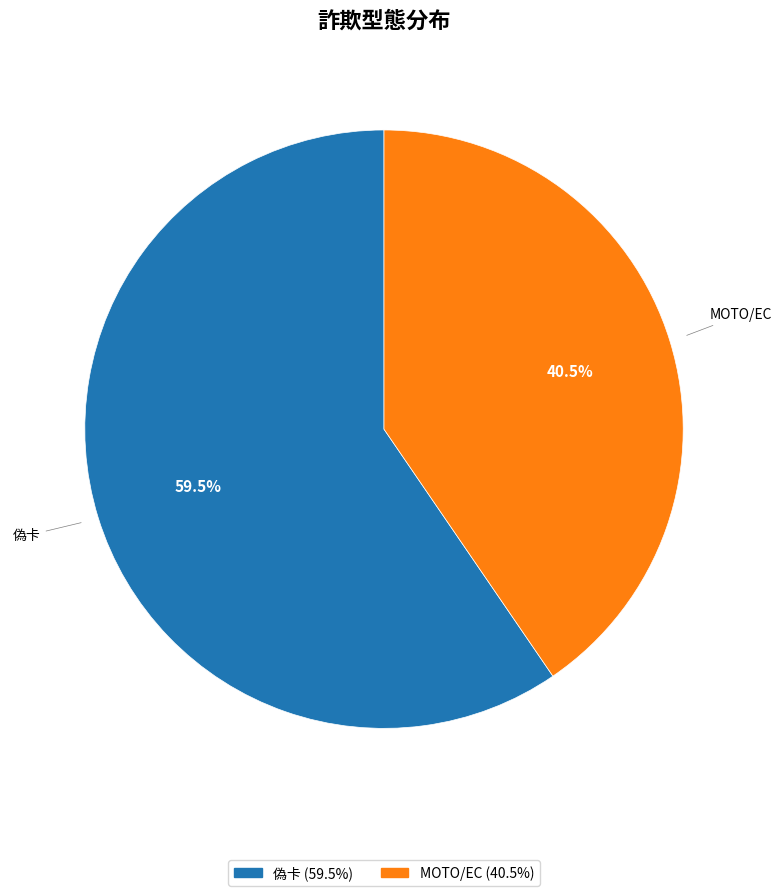

Does any single category account for the majority?

Yes